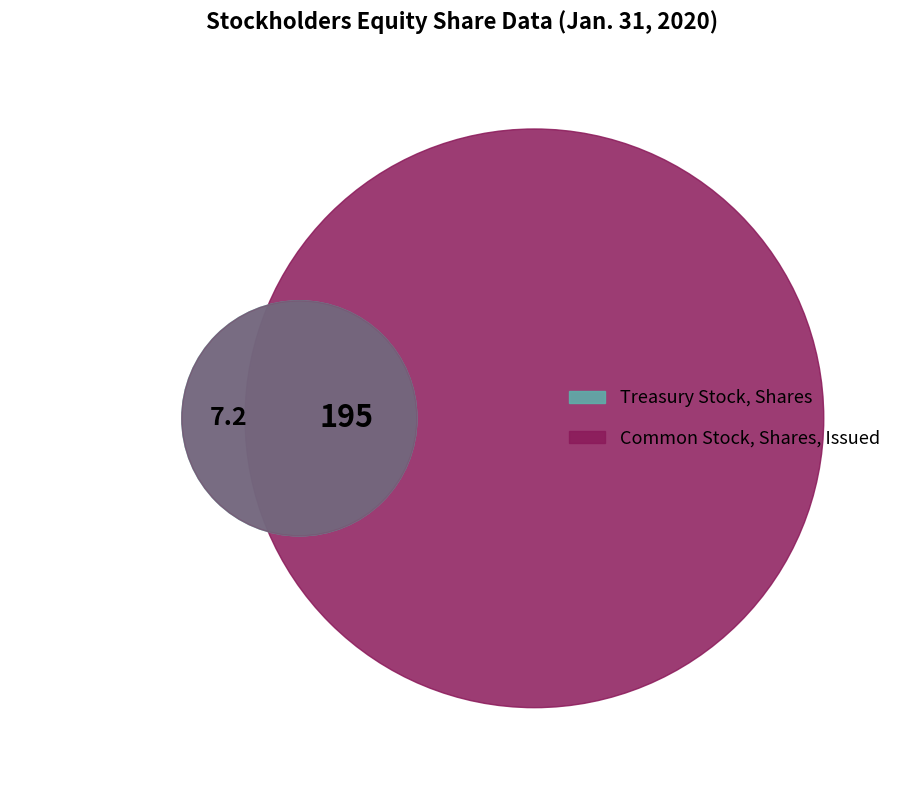

Which slice is the largest?

Common Stock, Shares, Issued